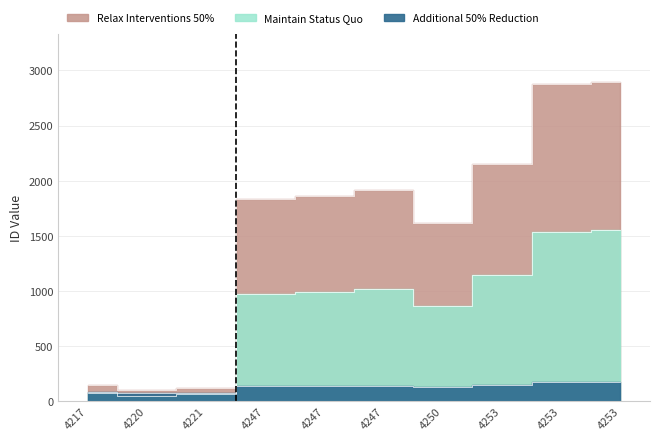

Does the chart have visible grid lines?

Yes